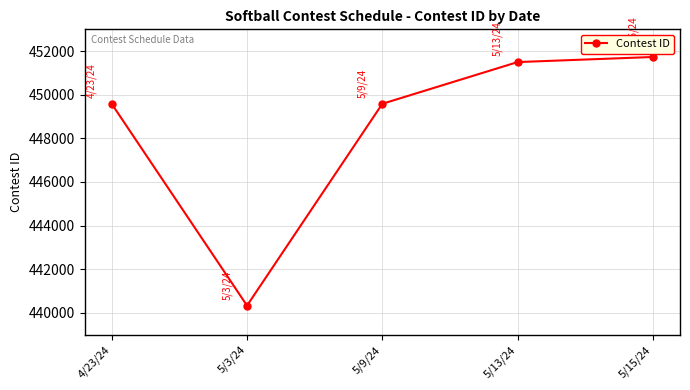

What is the label of the 4th point from the right?

5/3/24